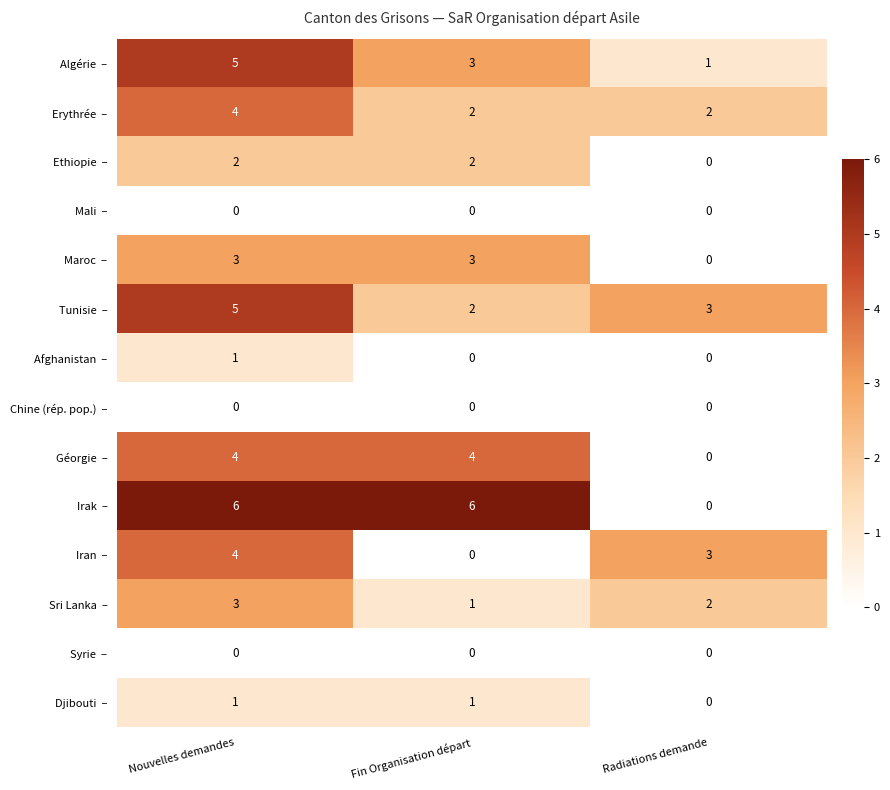

What is the difference between the highest and lowest values at Fin Organisation départ?

6